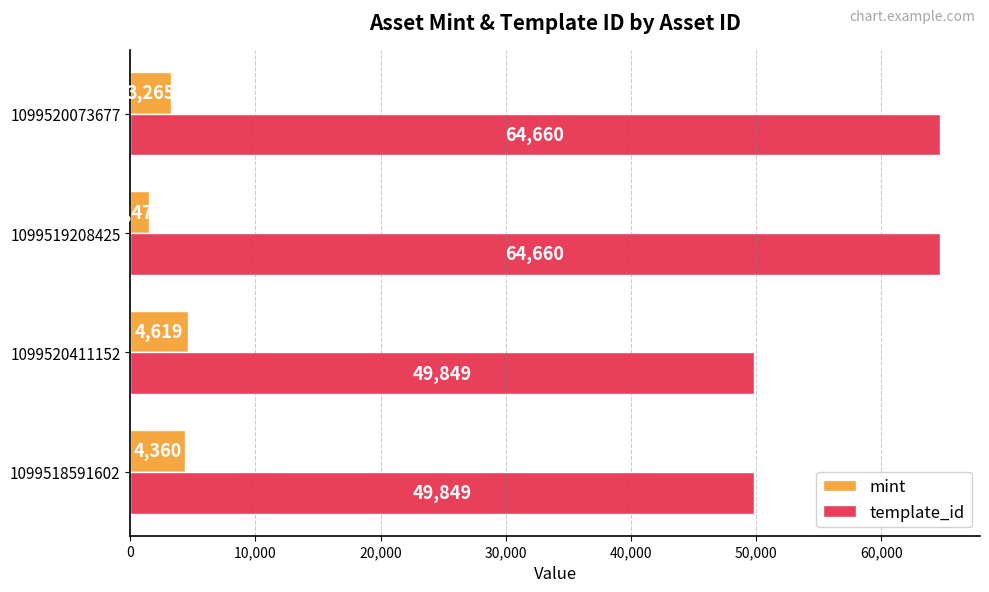

What is the sum of all template_id values?

229018